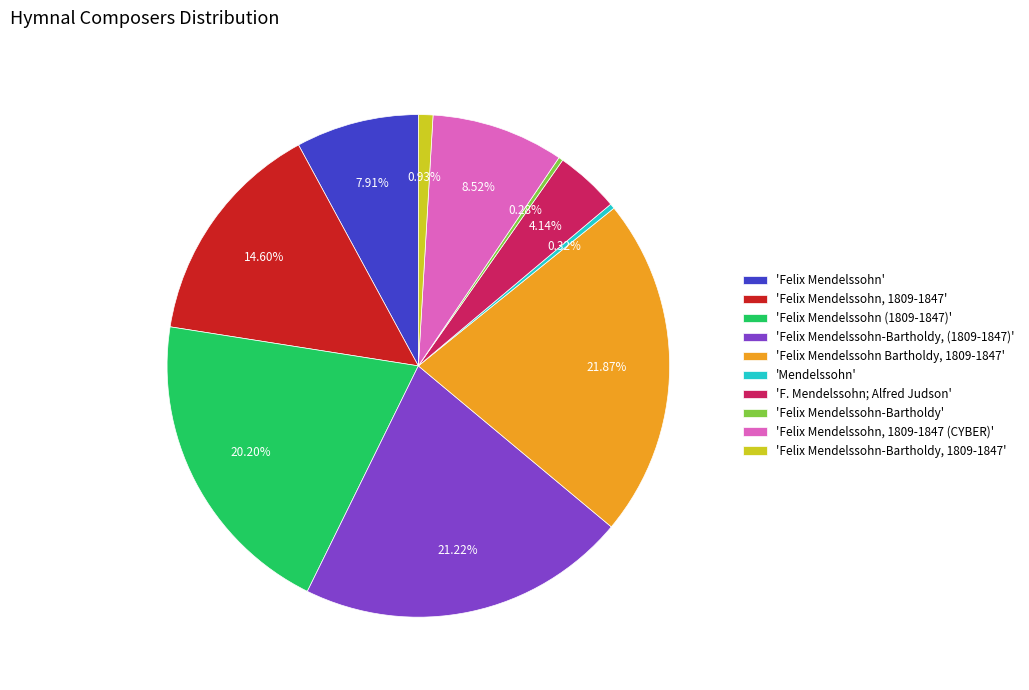

Is there any slice that represents more than half of the pie?

No